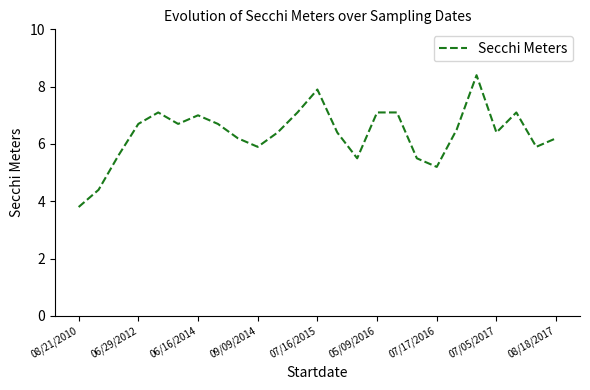

What is the greatest value displayed?

8.4